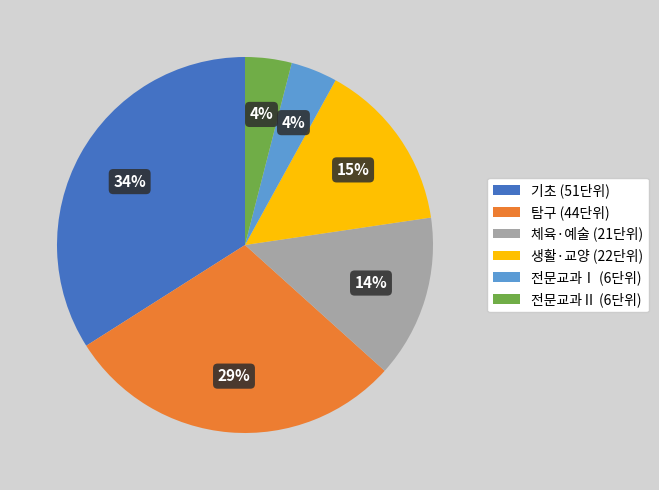

To the nearest percent, what is the difference between the largest and smallest slice percentages?

30%